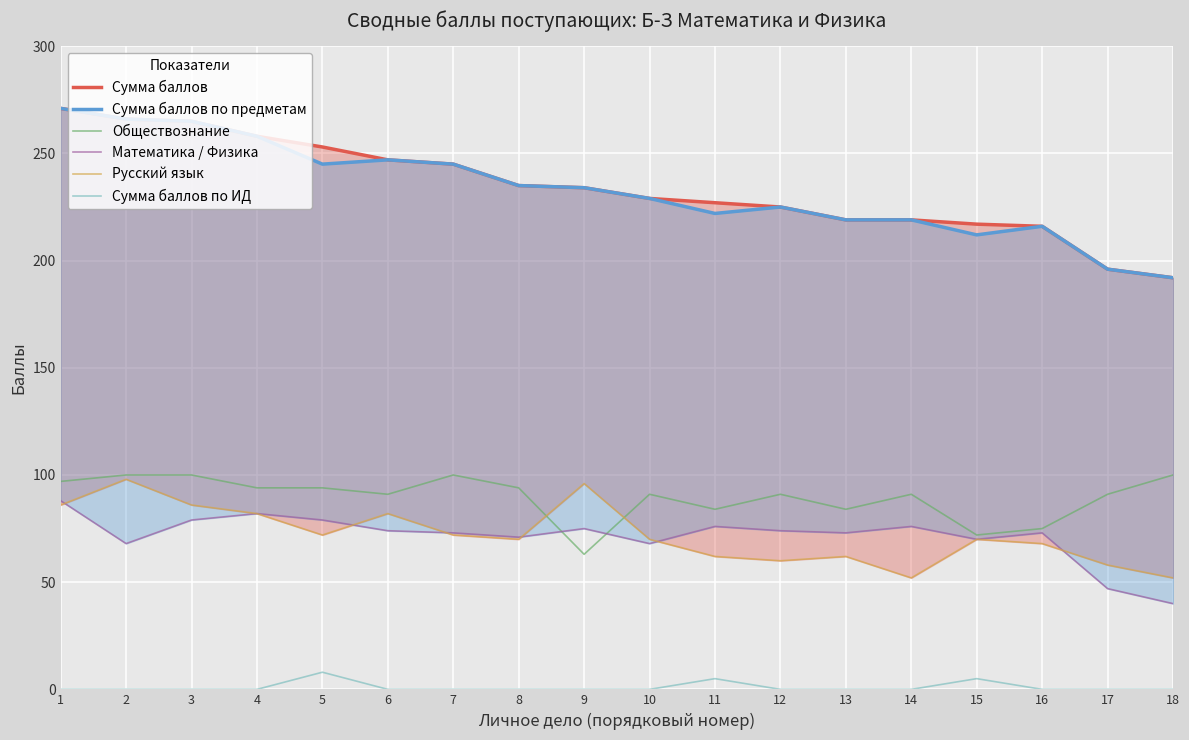

Read the Математика / Физика value at 12, to the nearest 10.

70